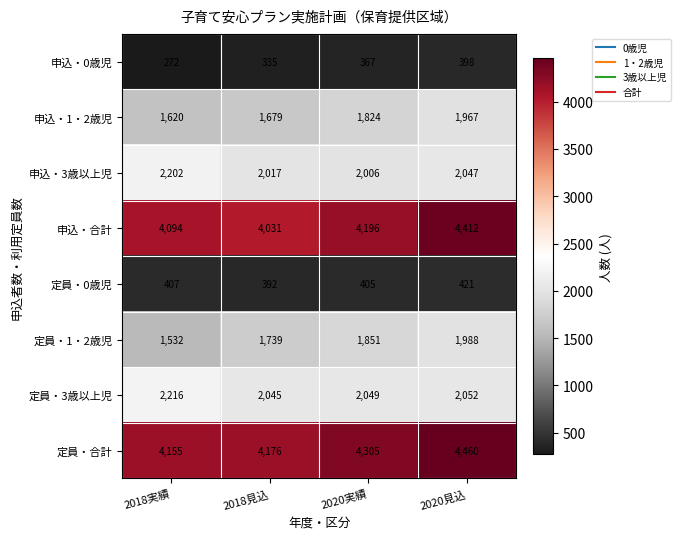

List the labels in order of 定員・3歳以上児 value, smallest first.

2018見込, 2020実績, 2020見込, 2018実績